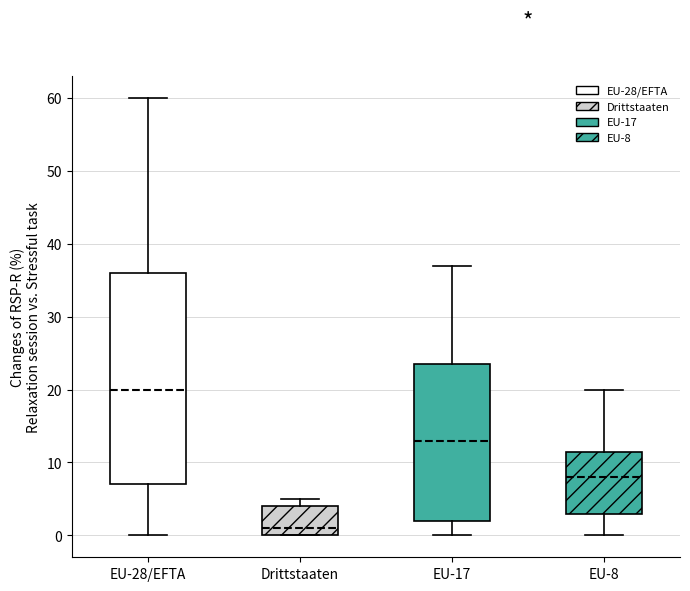

Reading left to right, transcribe this box plot: for each box, give where its median line is, the range the box spans, and where its two whiskers end, as read against the y-axis. The values are not printed on the chart, so give them approximately, as read against the axis.

EU-28/EFTA: median 20, box 7 to 36, whiskers 0 to 60
Drittstaaten: median 1, box 0 to 4, whiskers 0 to 5
EU-17: median 13, box 2 to 24, whiskers 0 to 37
EU-8: median 8, box 3 to 12, whiskers 0 to 20